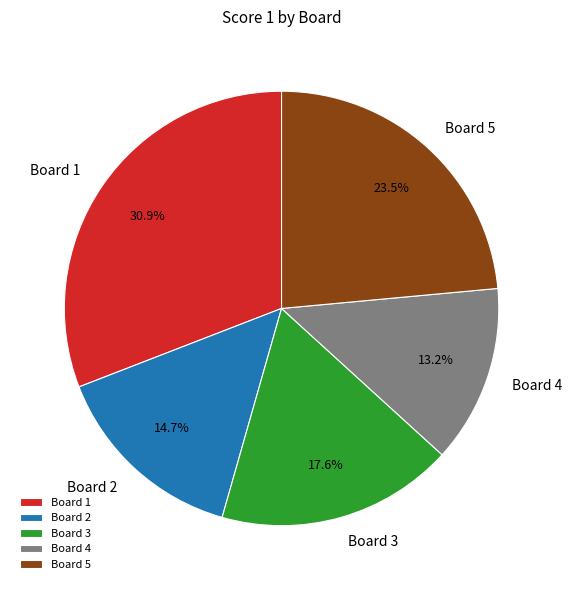

To the nearest percent, what portion does Board 2 represent?

15%